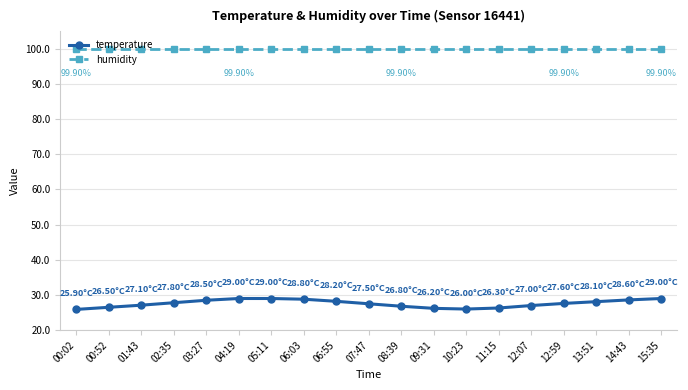

Which series has the largest total across all categories?

humidity